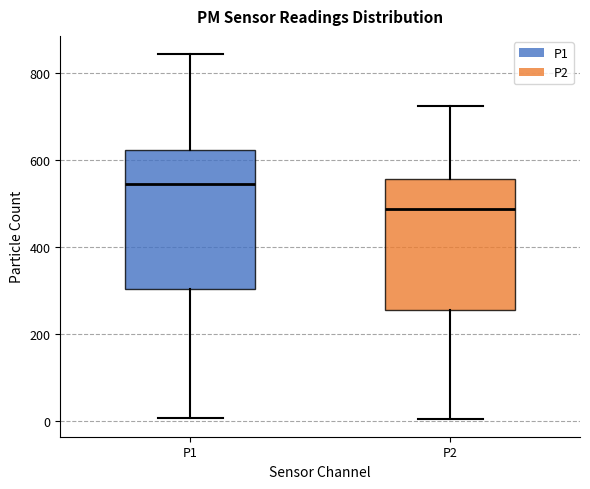

Reading left to right, transcribe this box plot: for each box, give where its median line is, the range the box spans, and where its two whiskers end, as read against the y-axis. The values are not printed on the chart, so give them approximately, as read against the axis.

P1: median 540, box 300 to 620, whiskers 0 to 840
P2: median 480, box 260 to 560, whiskers 0 to 720